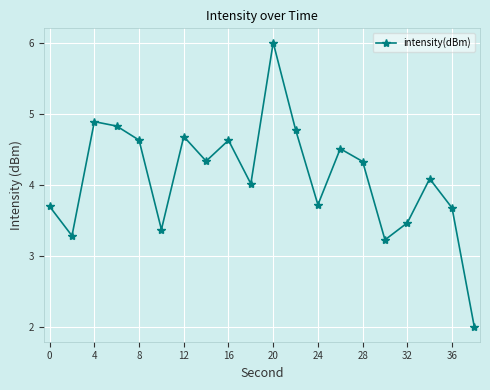

How many points are higher than both their immediate neighbors (excluding endpoints)?

6